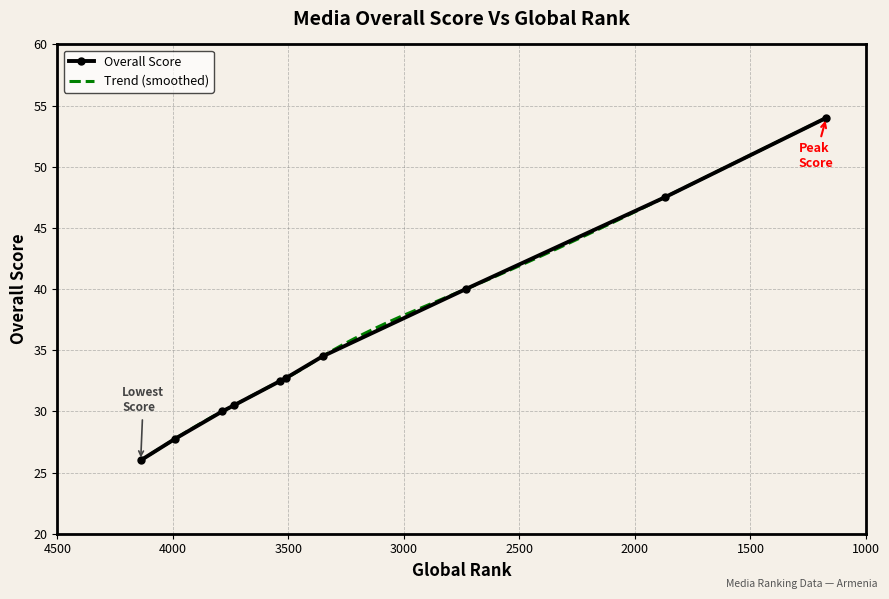

Reading left to right, list all the values displayed in this chart.

26.0	27.8	30.0	30.5	32.5	32.8	34.5	40.0	47.5	54.0